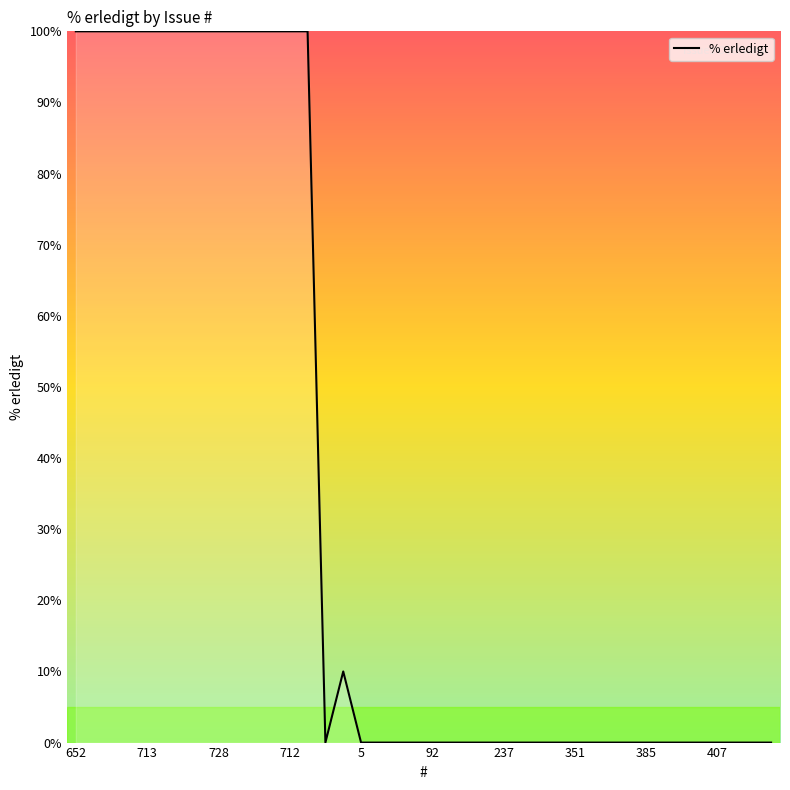

Is this an area chart (filled region under the line)?

No